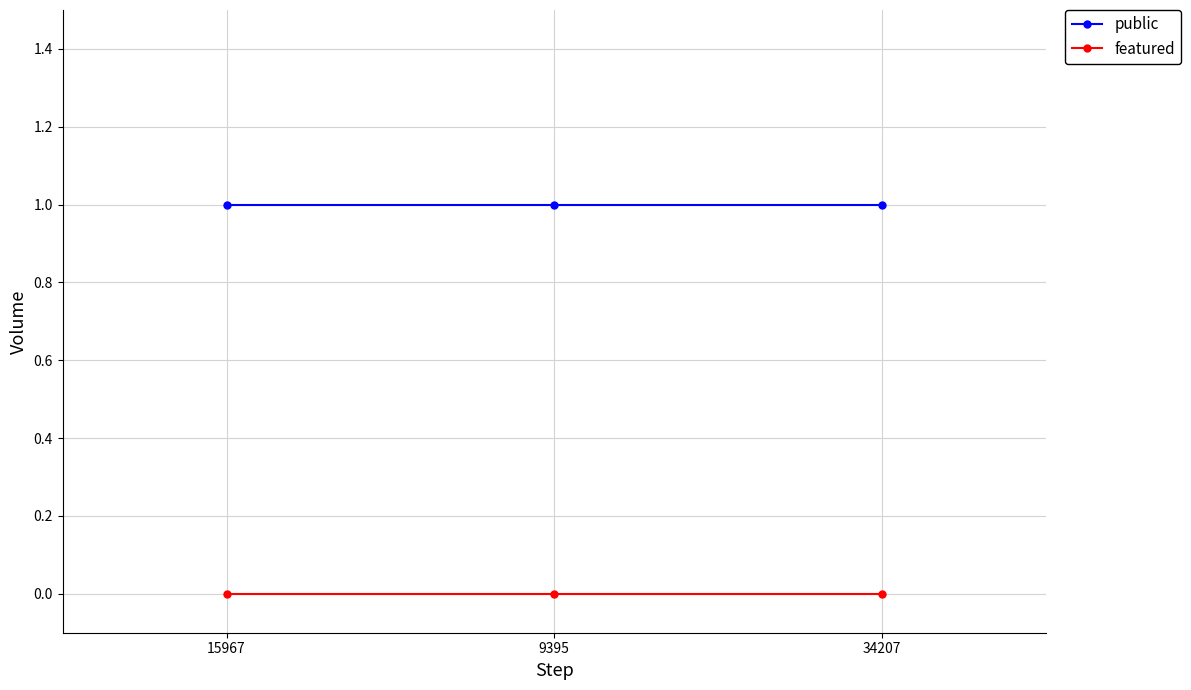

List the series in order of their overall mean, lowest first.

featured, public